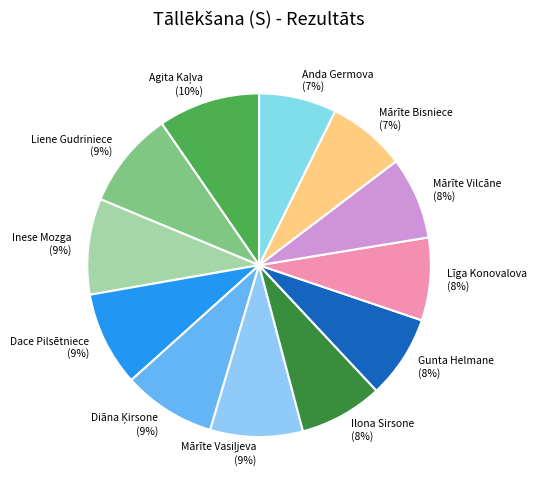

To the nearest percent, what portion does Inese Mozga represent?

9%